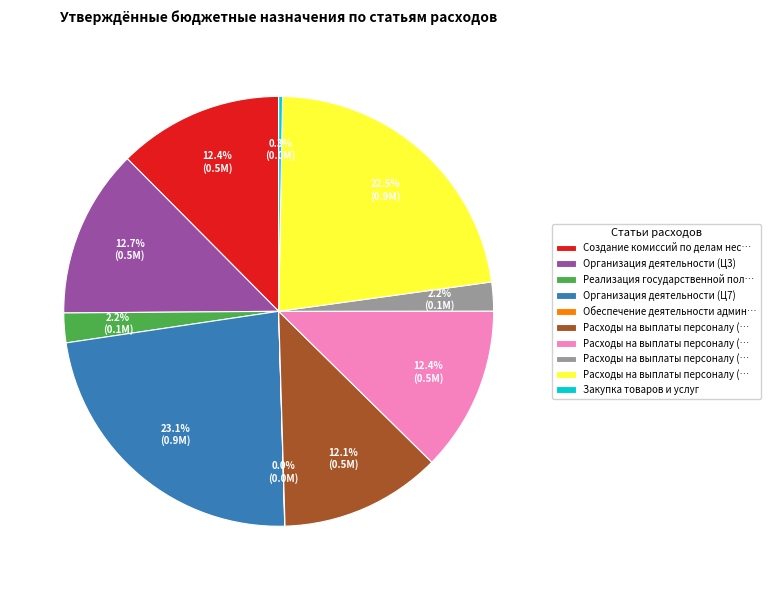

Is there a majority slice in this chart?

No